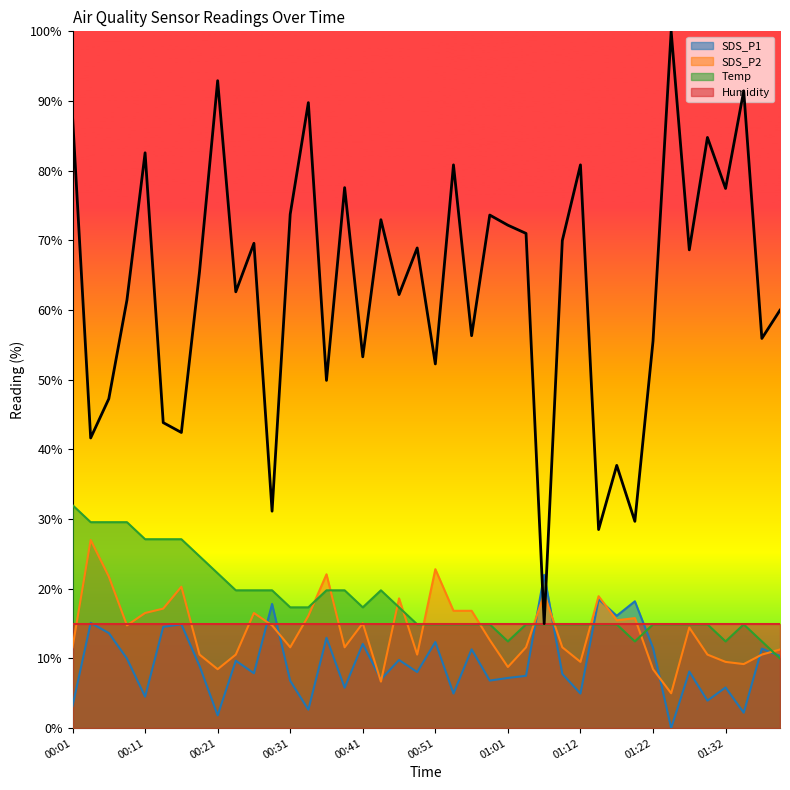

The SDS_P2 series shows 27.6 at 00:53. True or false?

False